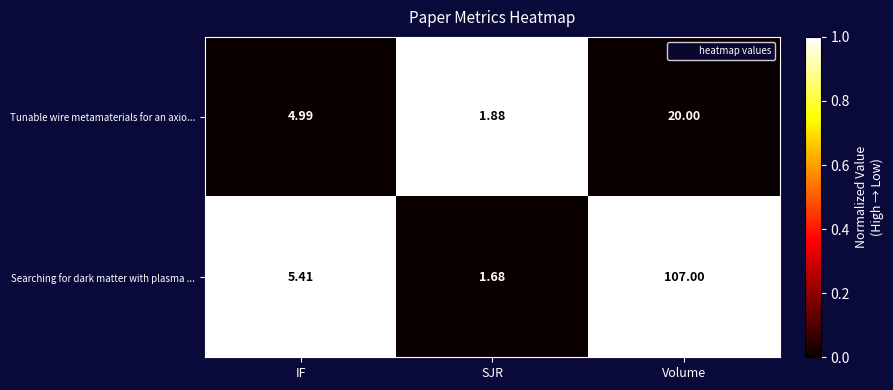

Is the value of Tunable wire metamaterials for an axio... at Volume greater than the value of Searching for dark matter with plasma ... at Volume?

No